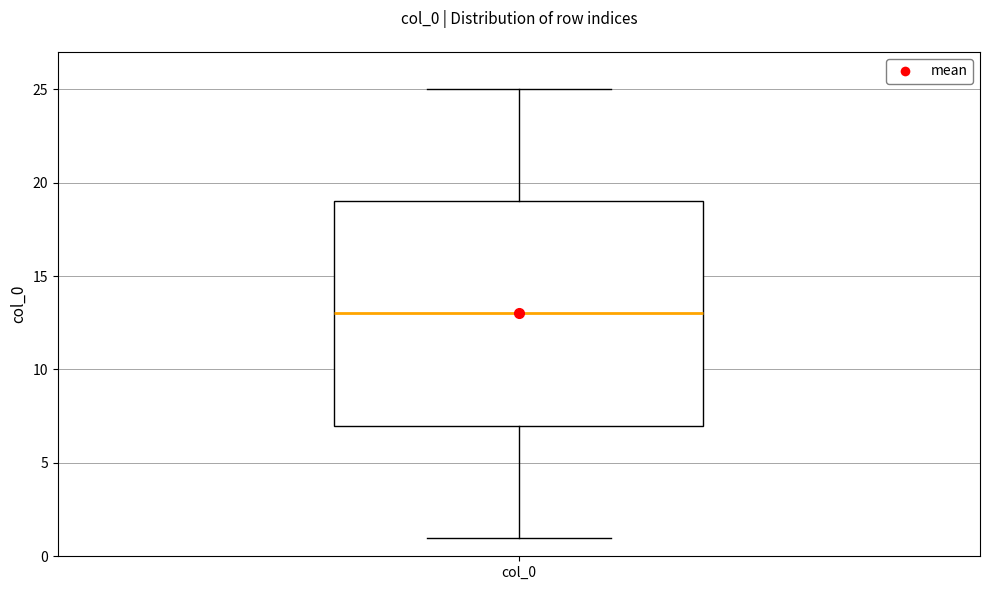

Where is the upper edge of the box for col_0 on the y-axis? The values are not printed on the chart, so give them approximately, as read against the axis.

19